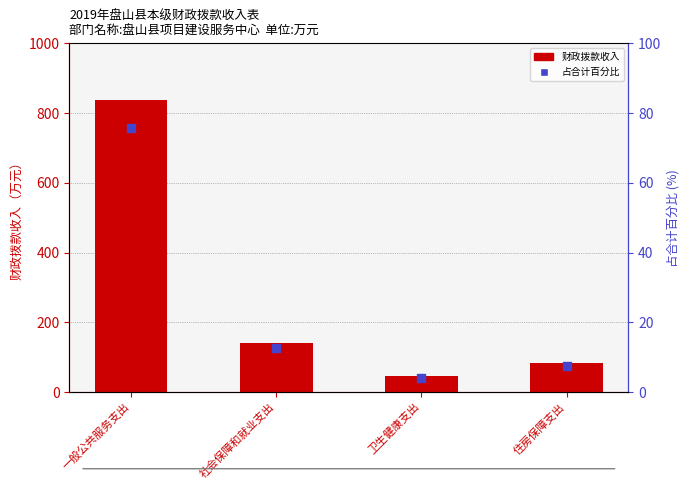

Is the value of 占合计百分比 at 一般公共服务支出 greater than the value of 财政拨款收入 at 卫生健康支出?

Yes